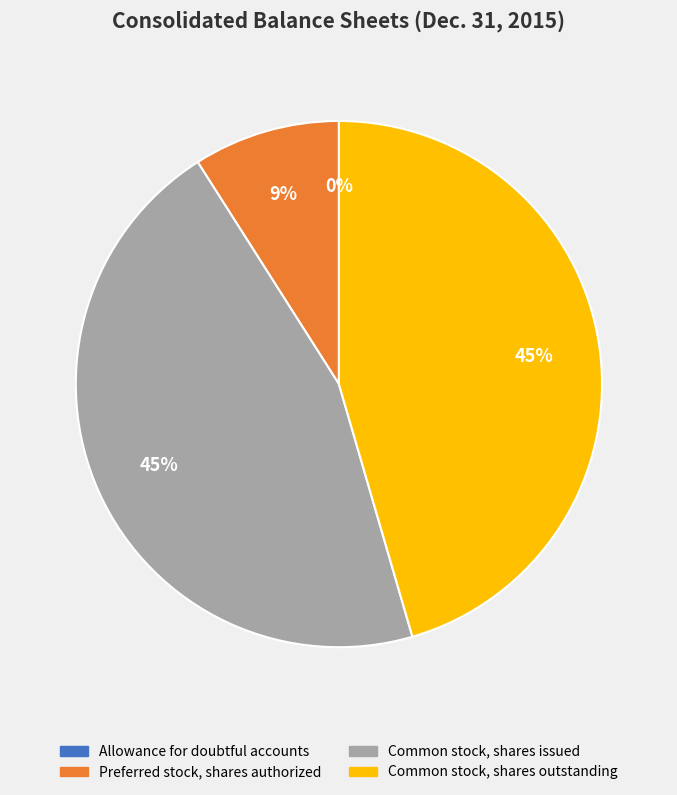

Does Common stock, shares issued account for over 50% of the chart?

No